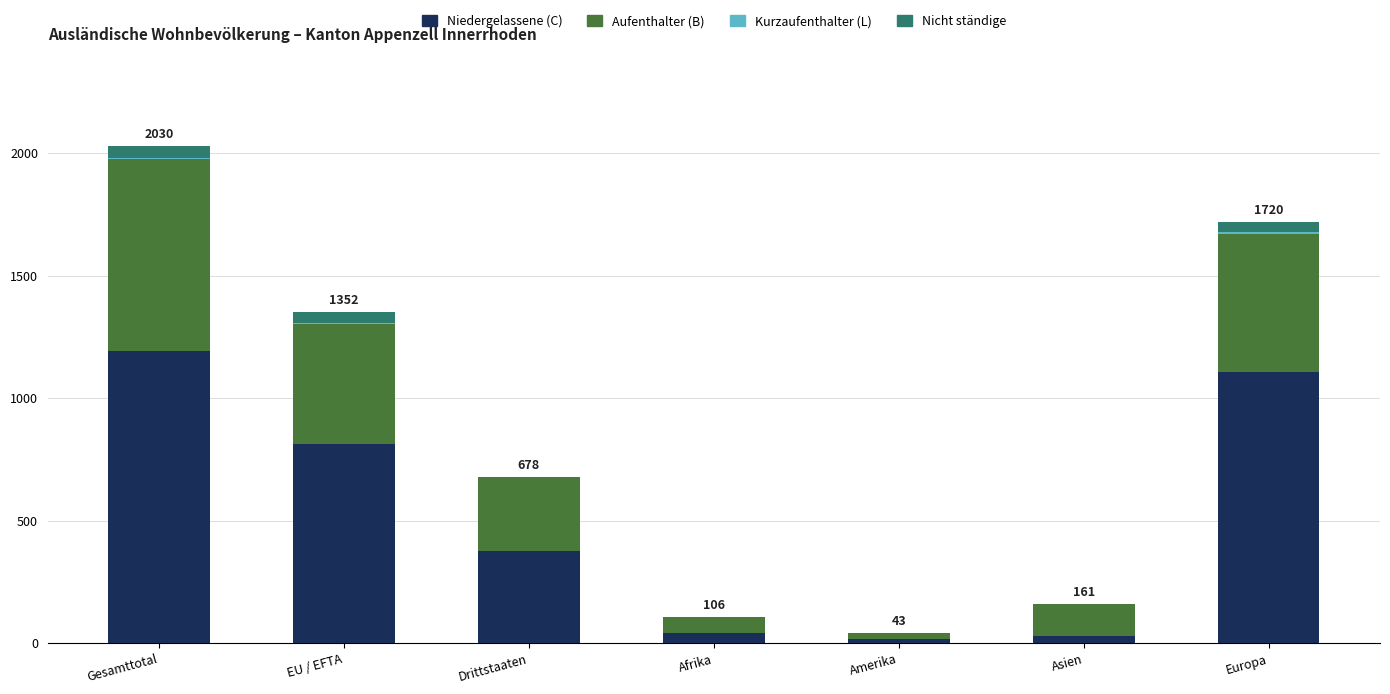

What is the highest value of the Niedergelassene (C) series?

1191